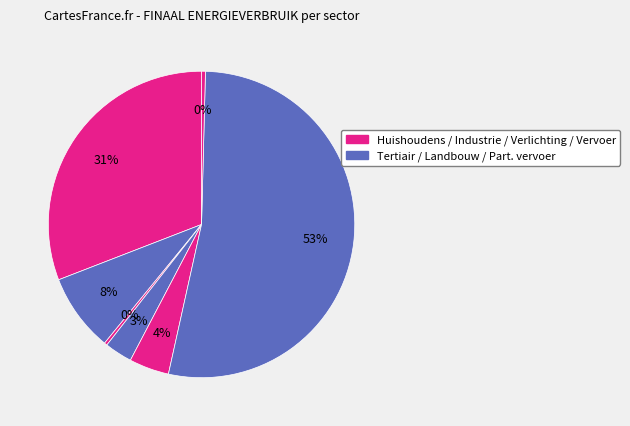

To the nearest percent, what is the average slice percentage?

14%